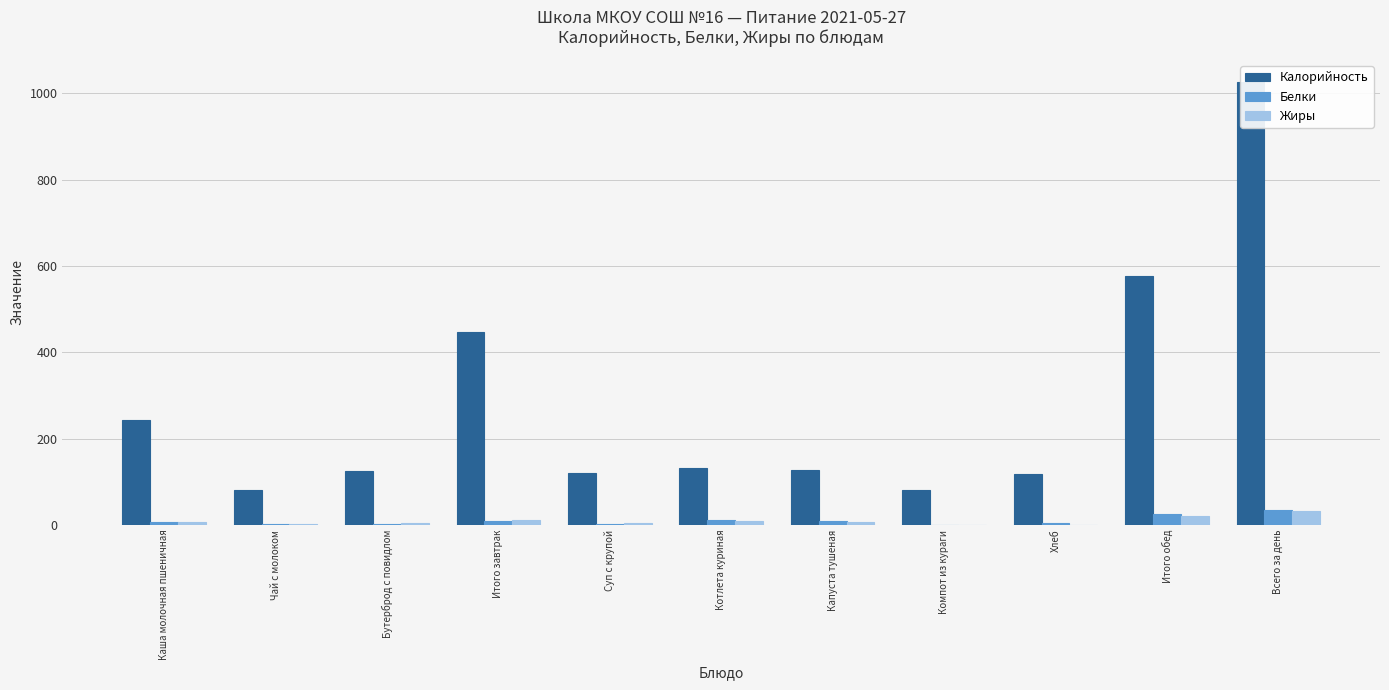

What is the sum of the Калорийность values at Бутерброд с повидлом and Итого обед?

702